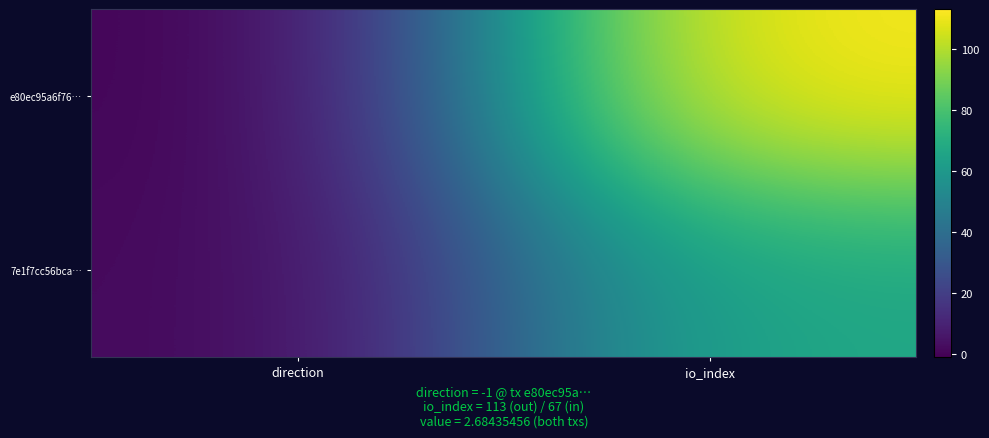

Which label corresponds to the largest value in the chart?

io_index